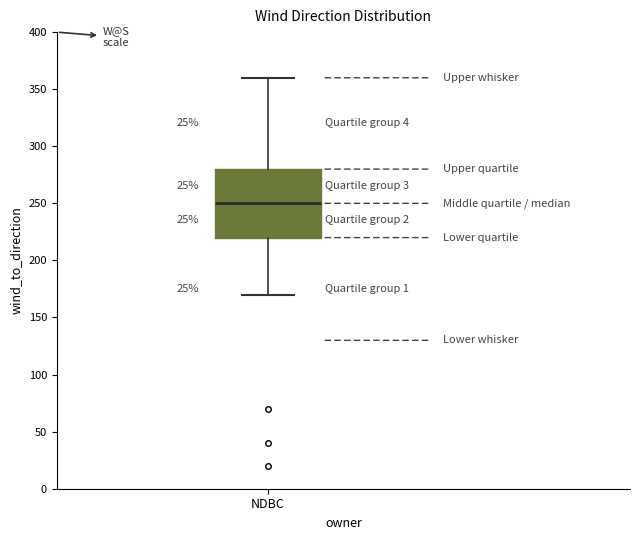

Where does the median line of the box for NDBC sit on the y-axis? The values are not printed on the chart, so give them approximately, as read against the axis.

250